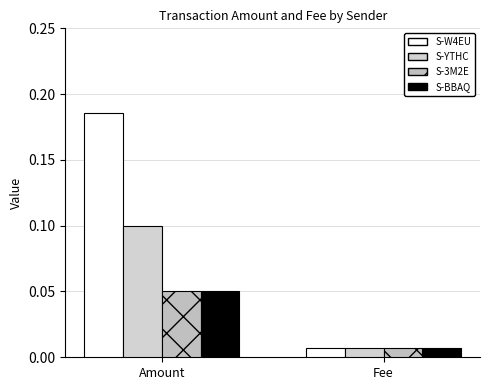

Are the bars horizontal?

No